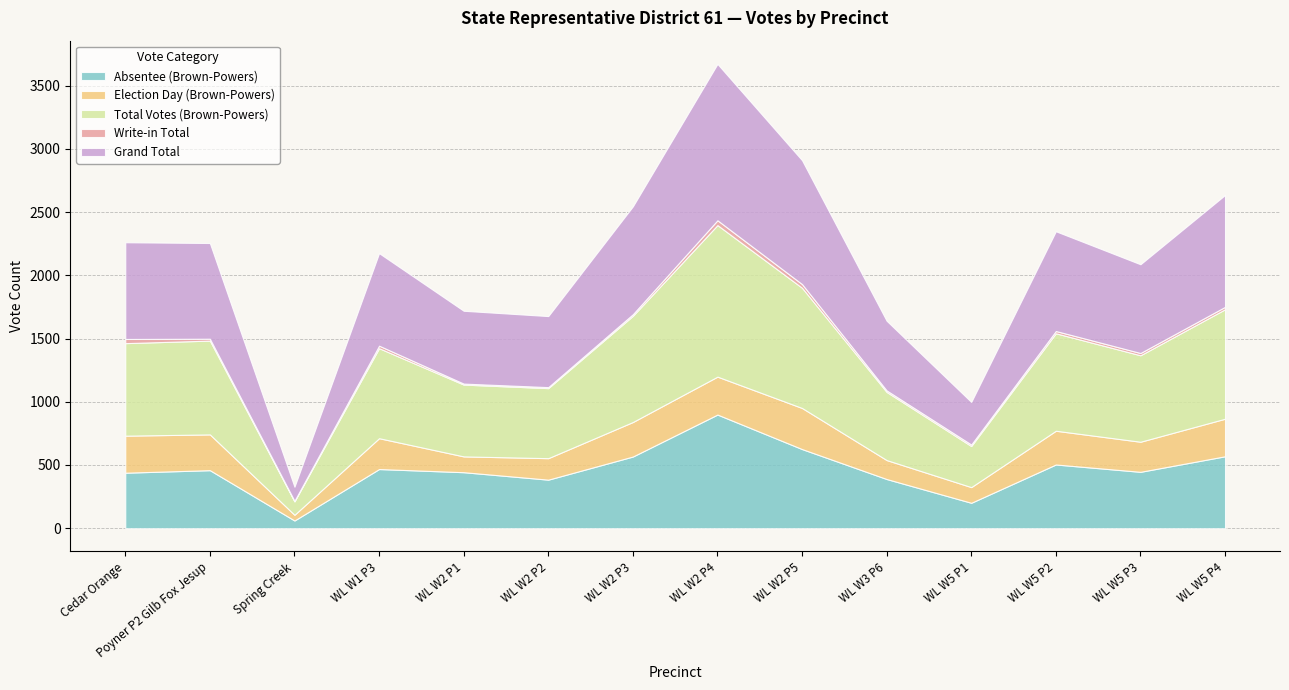

What is the label of the 1st point from the right?

WL W5 P4